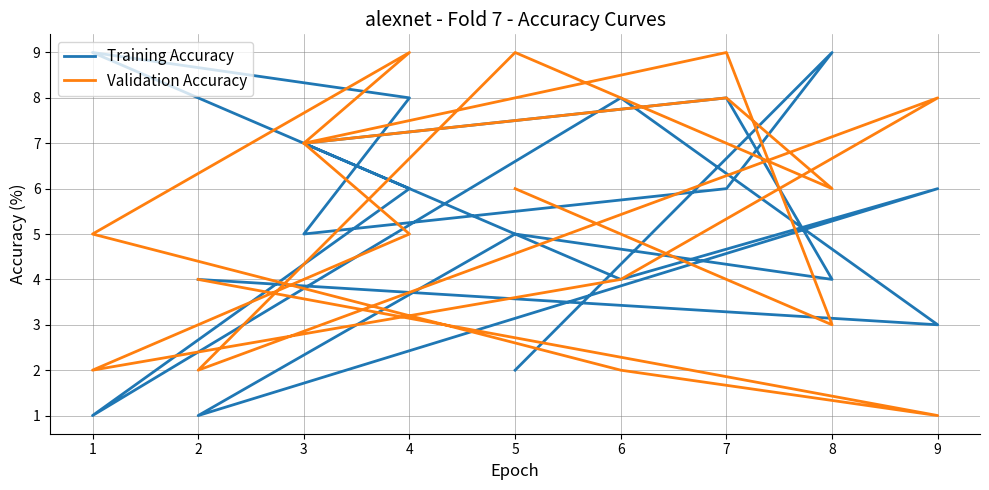

True or false: Training Accuracy has more than 1 points higher than both neighbors.

True